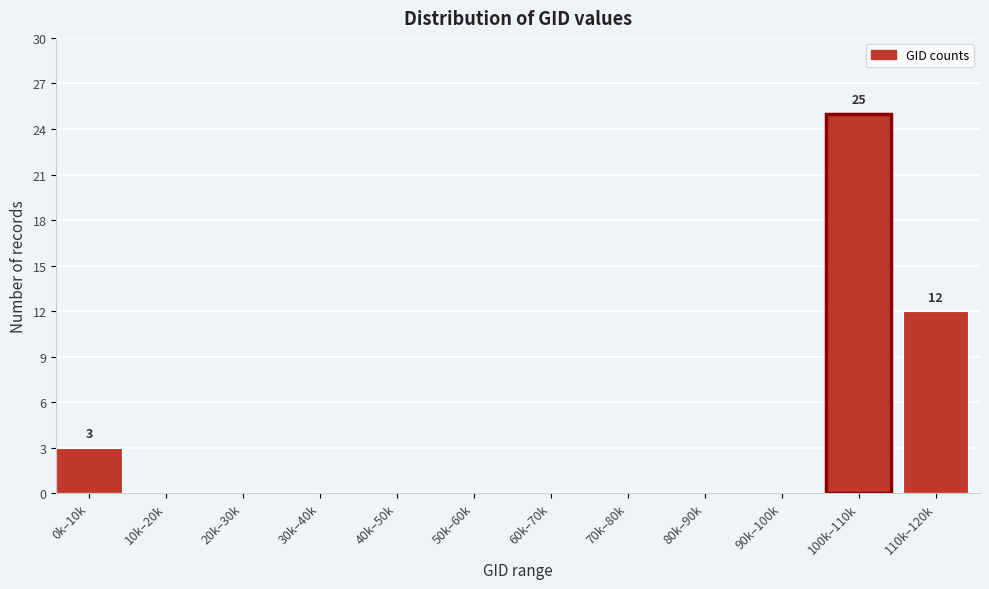

Reading left to right, list all the values displayed in this chart.

0k–10k=3	10k–20k=0	20k–30k=0	30k–40k=0	40k–50k=0	50k–60k=0	60k–70k=0	70k–80k=0	80k–90k=0	90k–100k=0	100k–110k=25	110k–120k=12